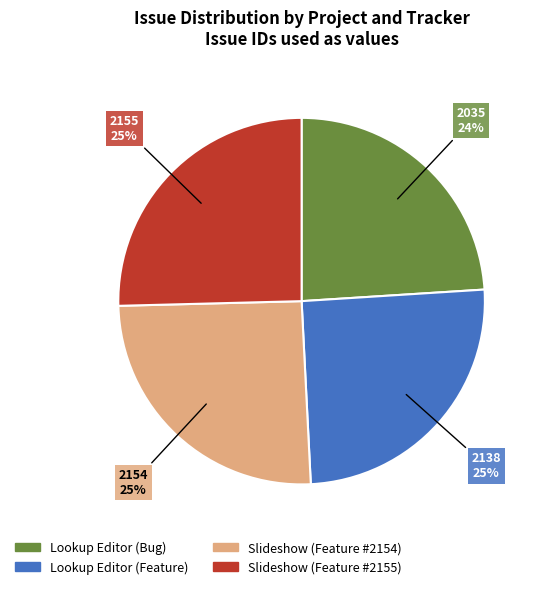

What is the smallest slice in the pie chart?

Lookup Editor (Bug)